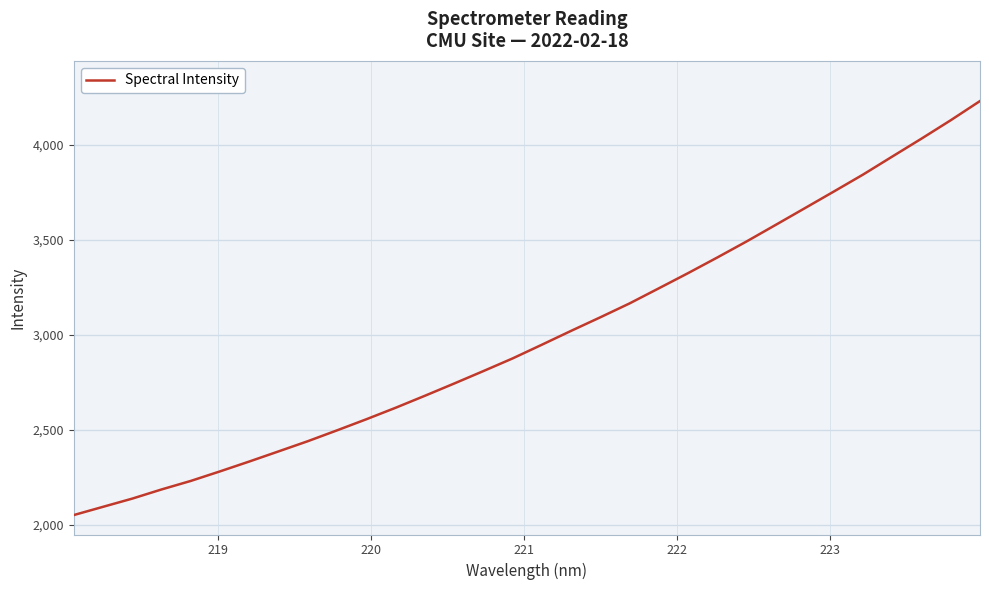

What is the maximum value shown in the chart?

4231.9